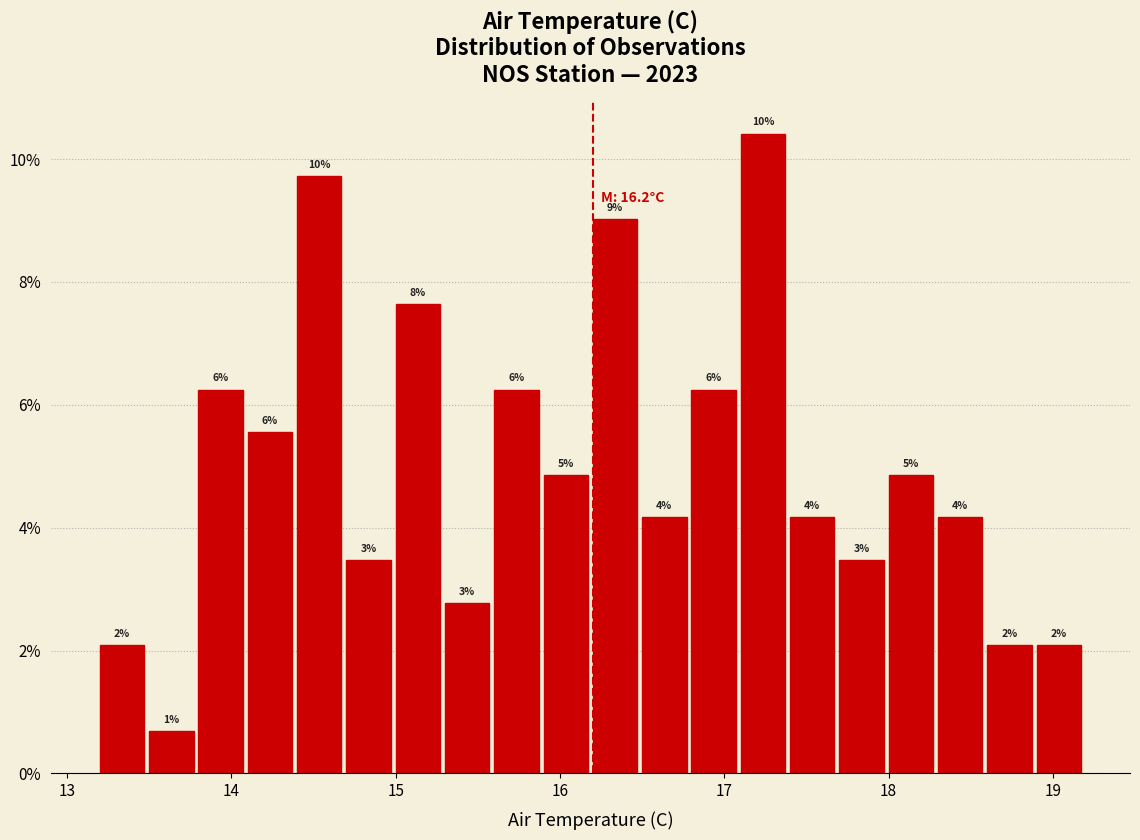

Around what value on the x-axis is the tallest bar? Give the approximate position of its centre, as read against the axis.

17.2